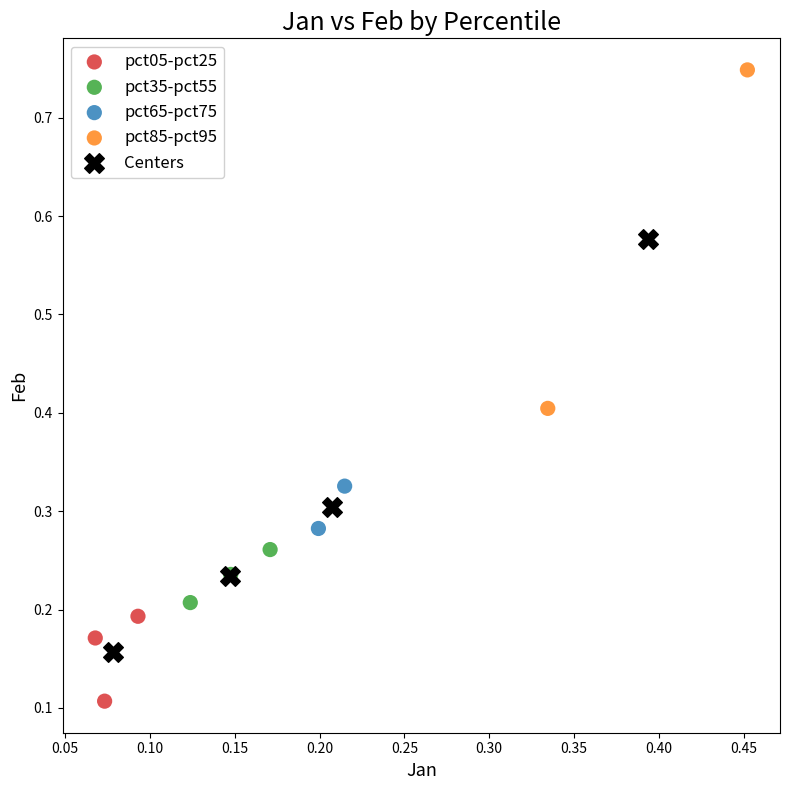

Which series contains the lowest Y value?

pct05-pct25